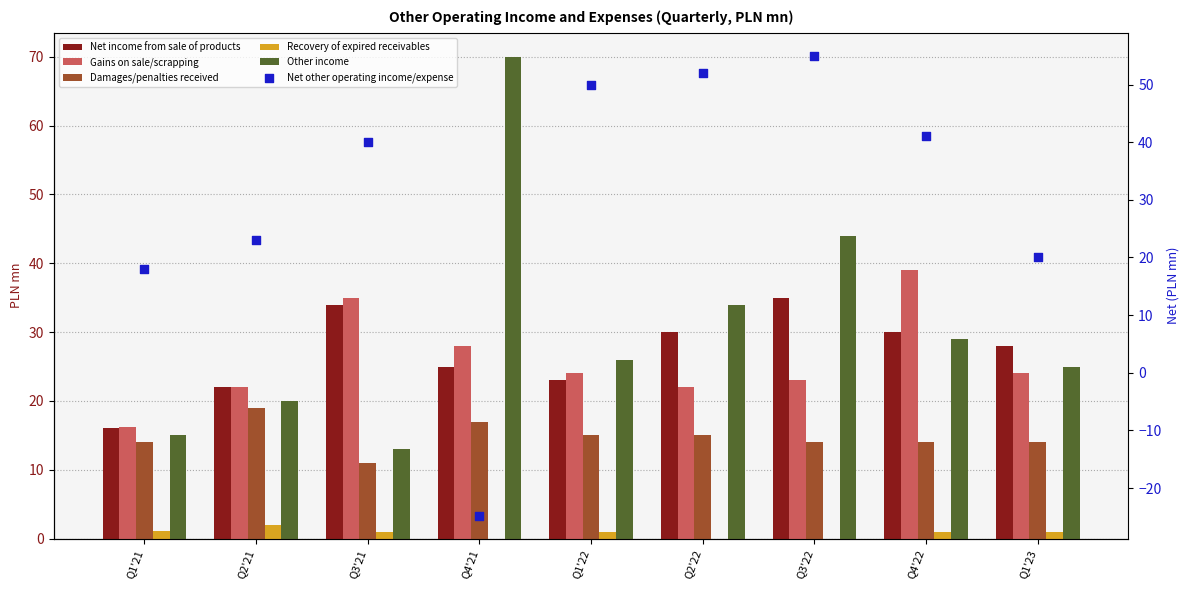

At how many categories does at least one series exceed 56?

1